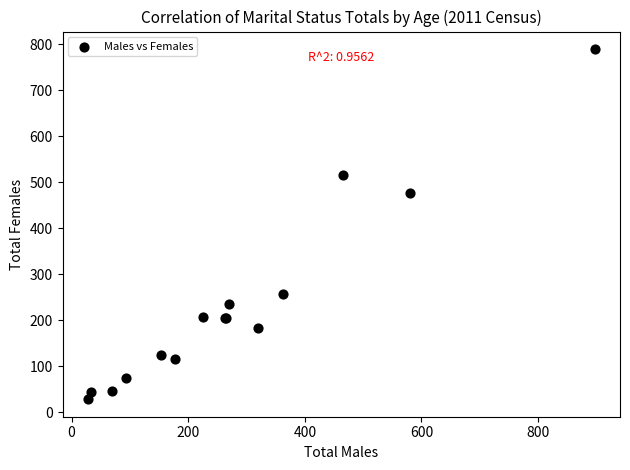

What Y value in the scatter plot is closest to 409?

477